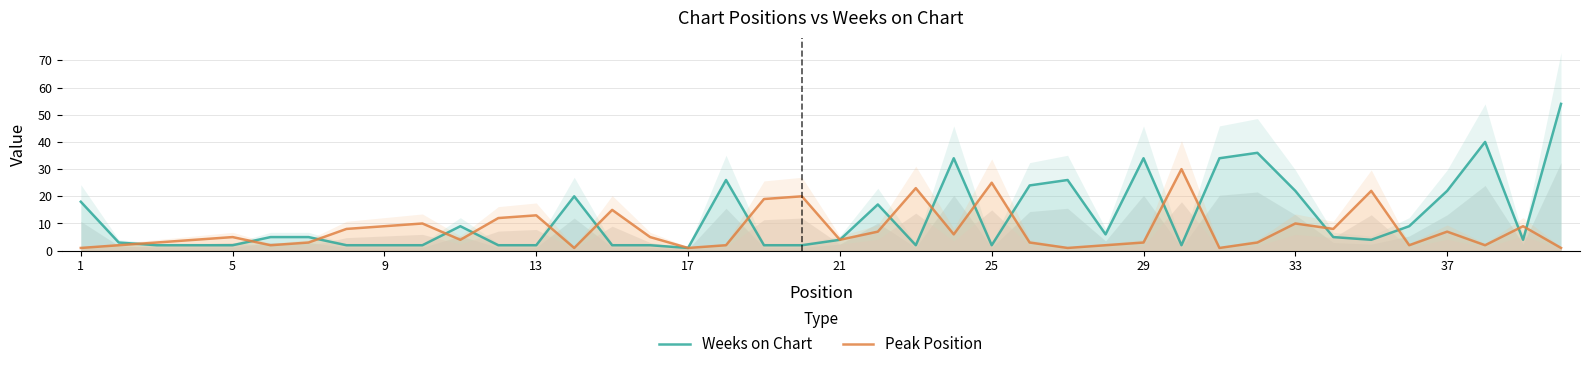

Is the value of Peak Position at 11 greater than the value of Weeks on Chart at 1?

No